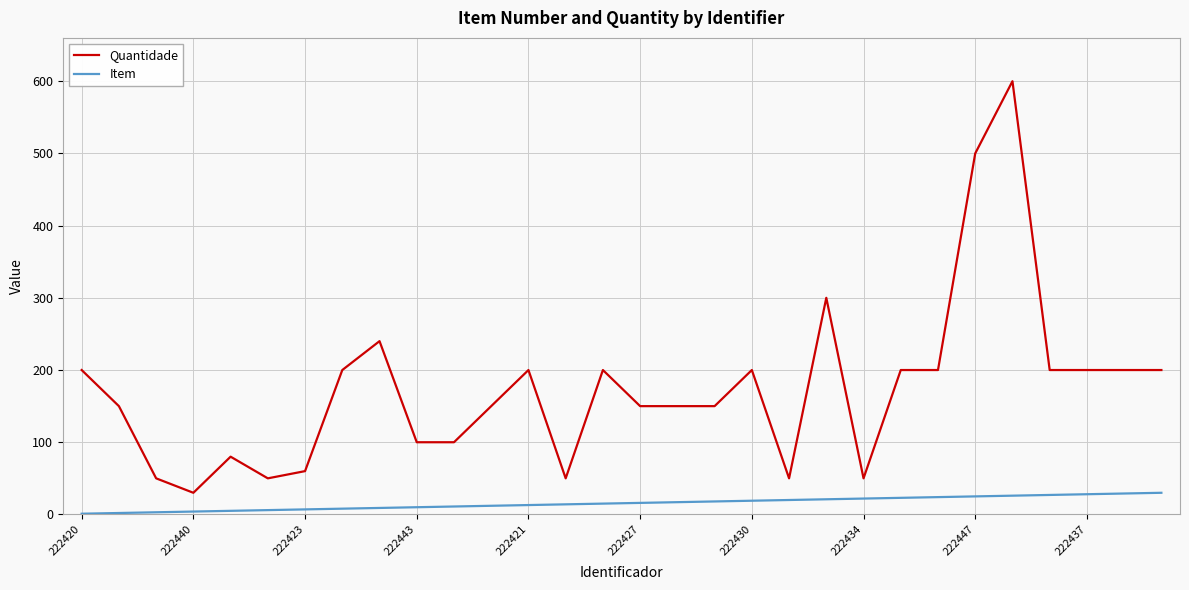

What are all the series names shown in the legend?

Quantidade, Item